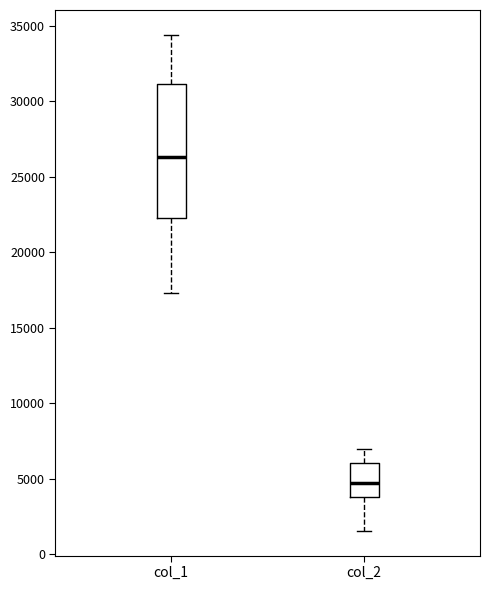

Reading left to right, read every box against the y-axis: the position of its median line, the range the box covers, and the ends of its whiskers. The values are not printed on the chart, so give them approximately, as read against the axis.

col_1: median 26500, box 22500 to 31000, whiskers 17500 to 34500
col_2: median 4500, box 4000 to 6000, whiskers 1500 to 7000